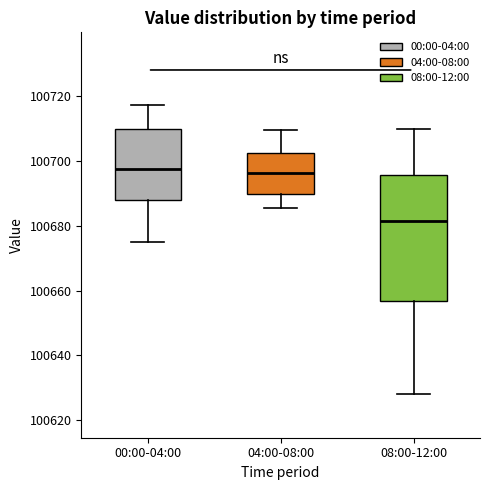

Reading left to right, transcribe this box plot: for each box, give where its median line is, the range the box spans, and where its two whiskers end, as read against the y-axis. The values are not printed on the chart, so give them approximately, as read against the axis.

00:00-04:00: median 100698, box 100688 to 100710, whiskers 100676 to 100718
04:00-08:00: median 100696, box 100690 to 100702, whiskers 100686 to 100710
08:00-12:00: median 100682, box 100656 to 100696, whiskers 100628 to 100710